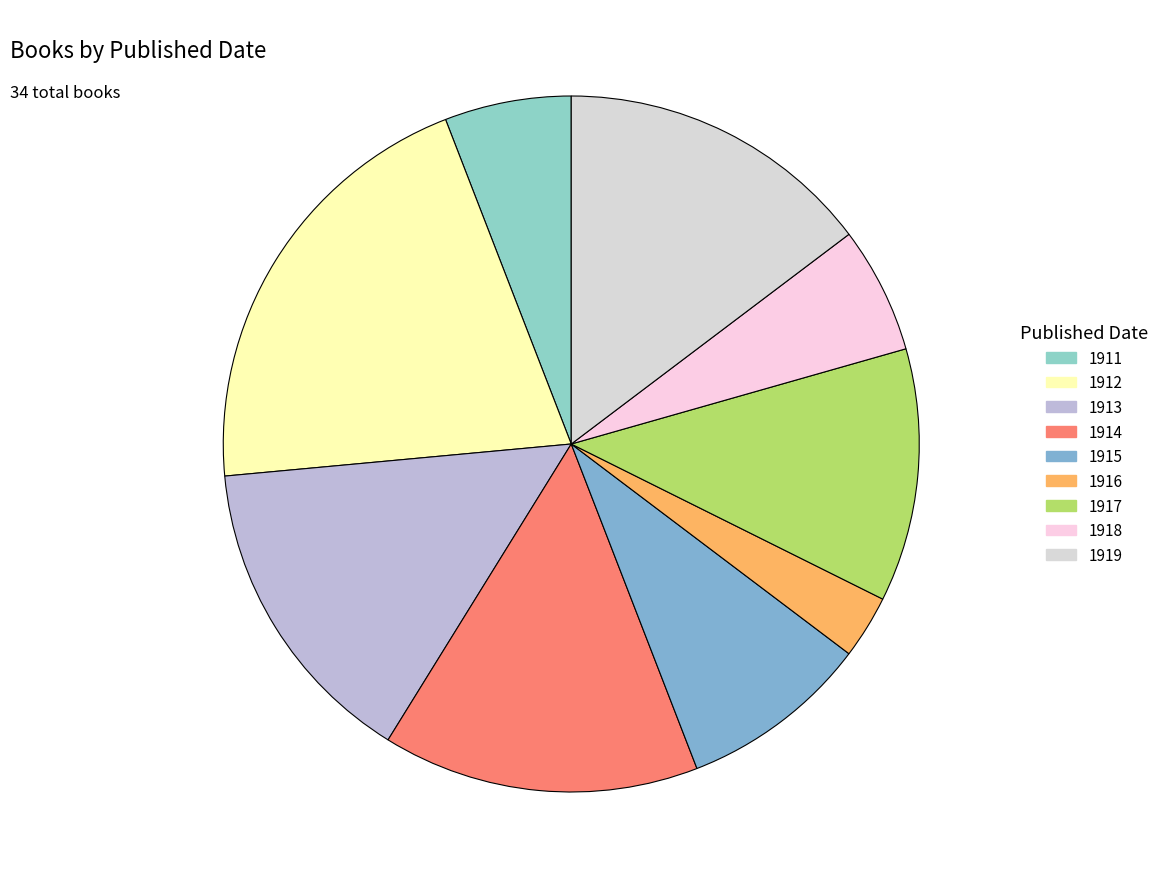

Count the number of slices in the pie.

9